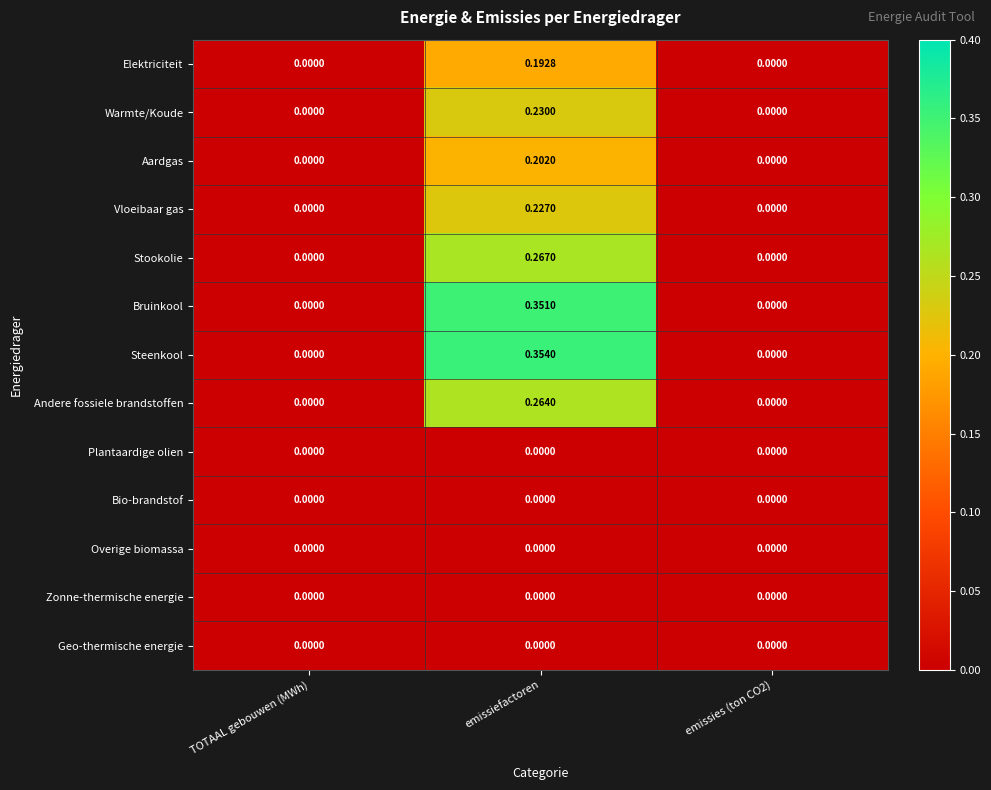

At which category is the sum across all series the highest?

emissiefactoren